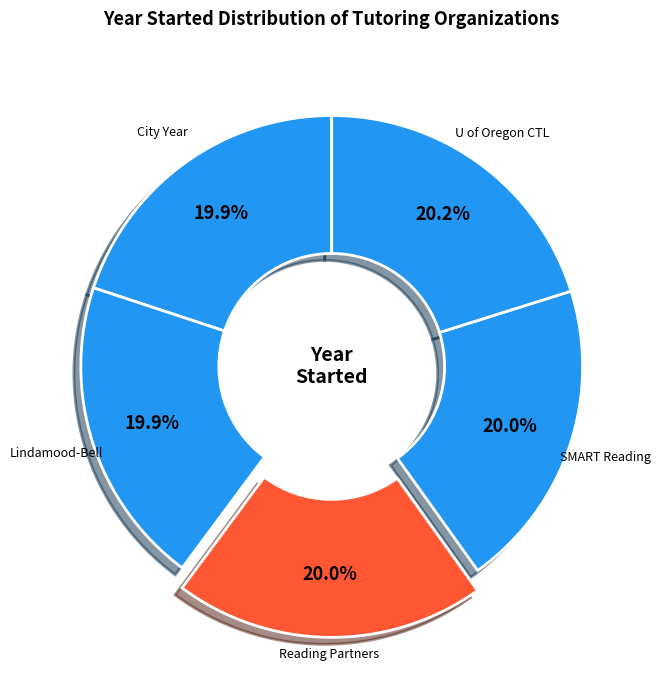

Count the number of slices in the pie.

5